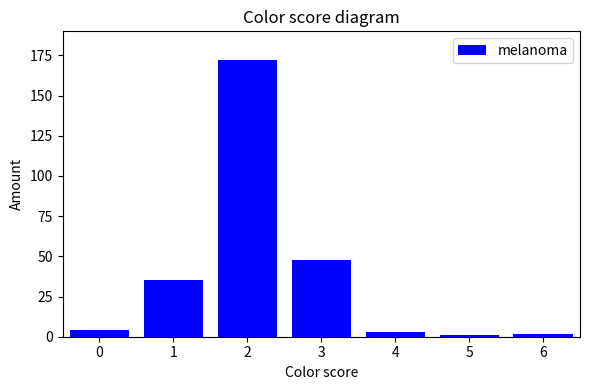

Reading left to right, list all the values displayed in this chart.

0=4	1=35	2=172	3=48	4=3	5=1	6=2